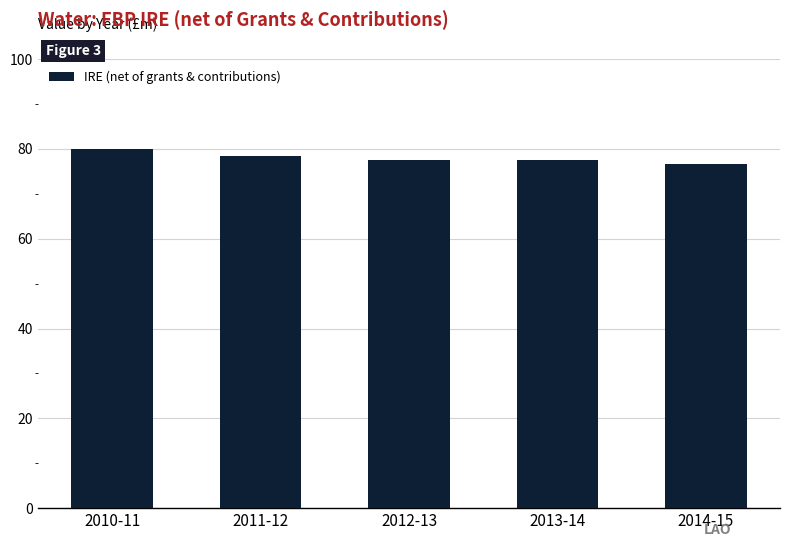

What position from the left is 2014-15?

5